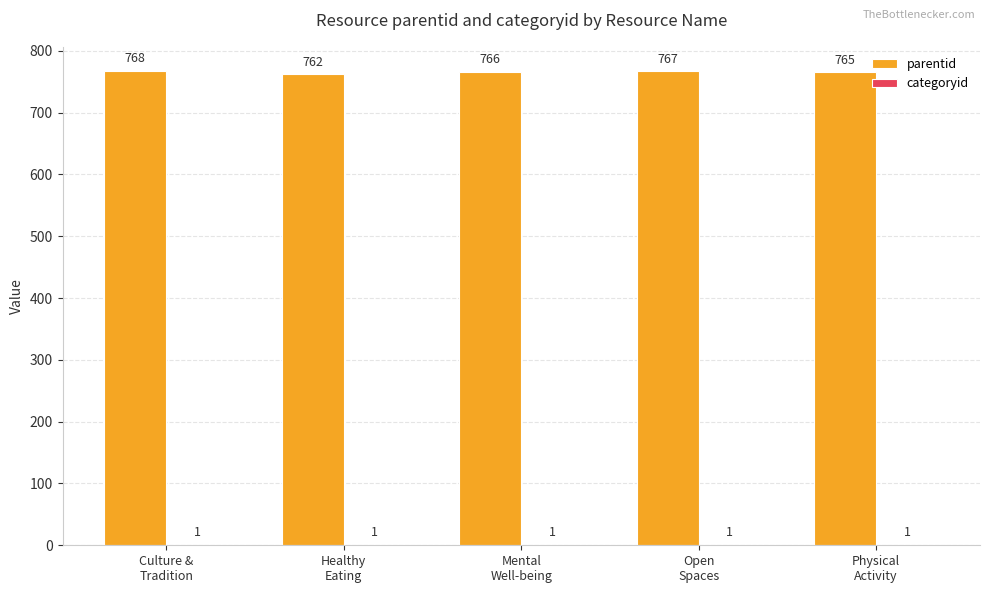

Which series has the largest total across all categories?

parentid